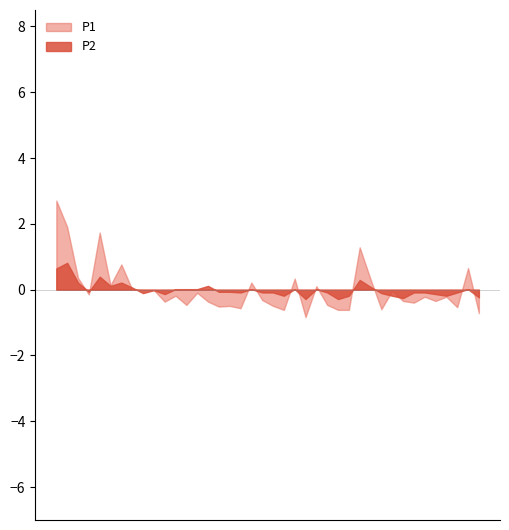

List the series in order of their peak value, lowest first.

P2, P1